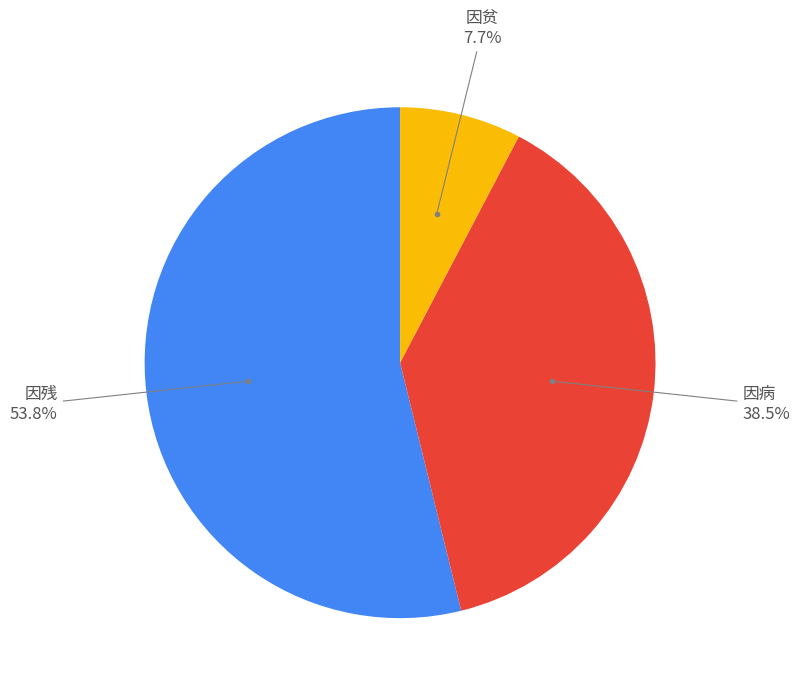

Which category has the smallest portion of the pie?

因贫